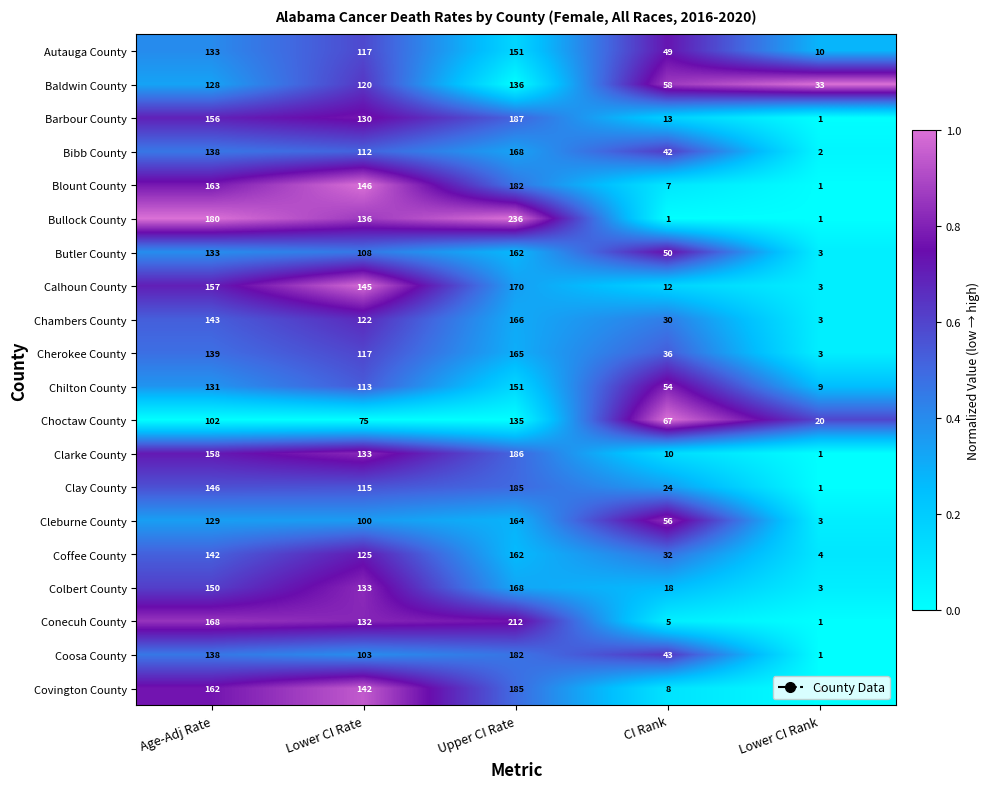

What is the difference between the Bibb County values at Lower CI Rate and Age-Adj Rate?

26